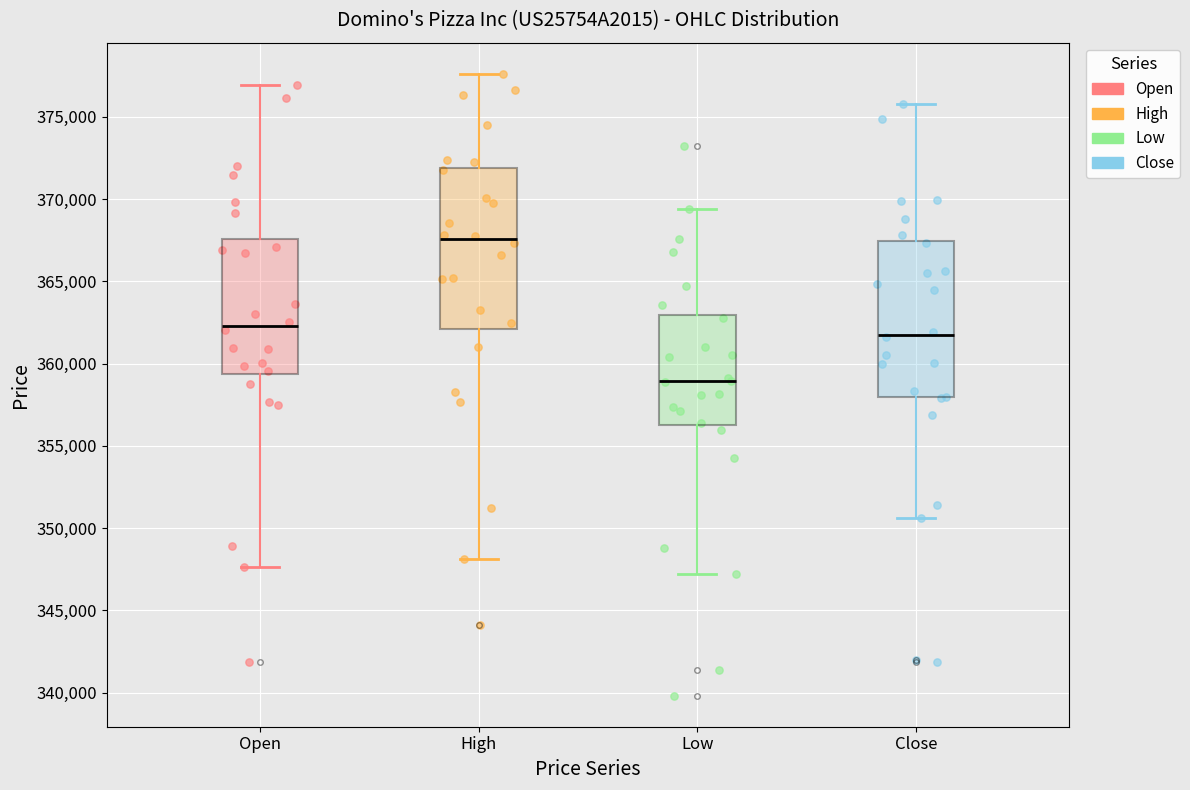

Reading left to right, transcribe this box plot: for each box, give where its median line is, the range the box spans, and where its two whiskers end, as read against the y-axis. The values are not printed on the chart, so give them approximately, as read against the axis.

Open: median 362500, box 359500 to 367500, whiskers 347500 to 377000
High: median 367500, box 362000 to 372000, whiskers 348000 to 377500
Low: median 359000, box 356500 to 363000, whiskers 347000 to 369500
Close: median 362000, box 358000 to 367500, whiskers 350500 to 375500